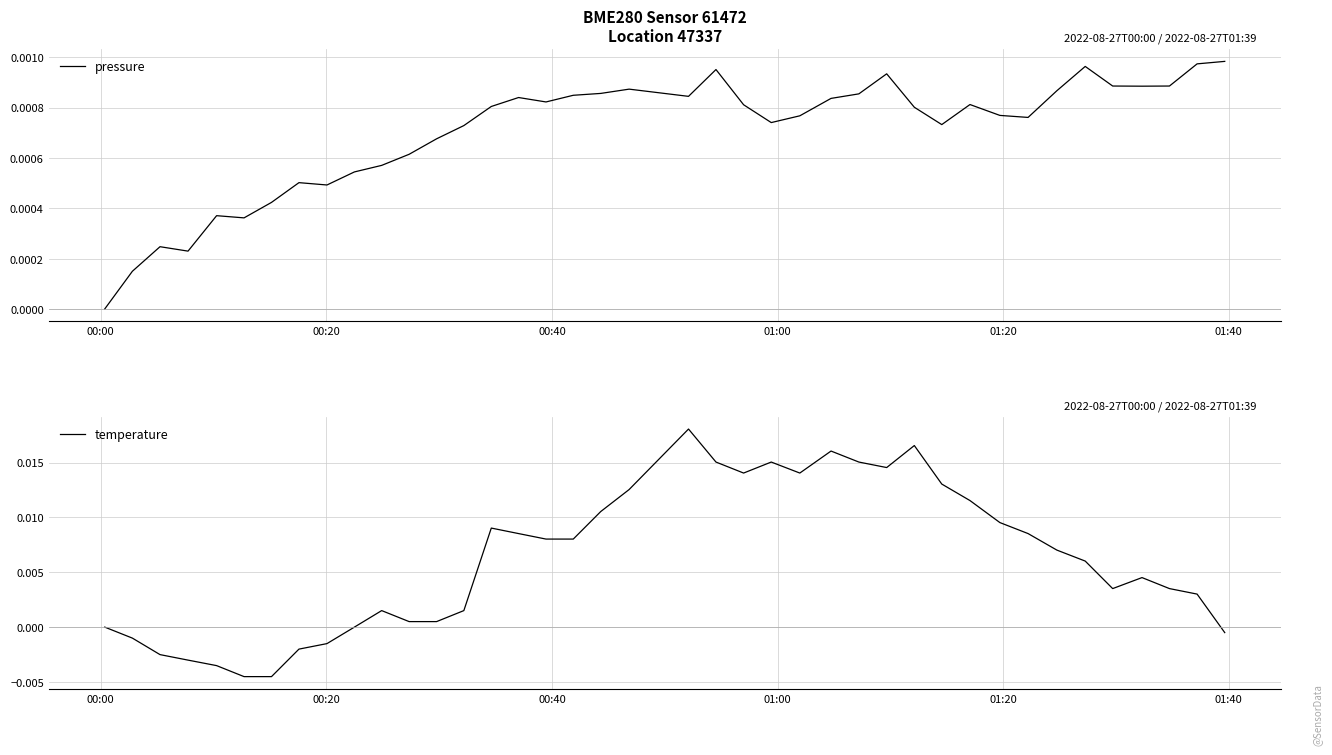

How many negative values does the temperature series have?

9